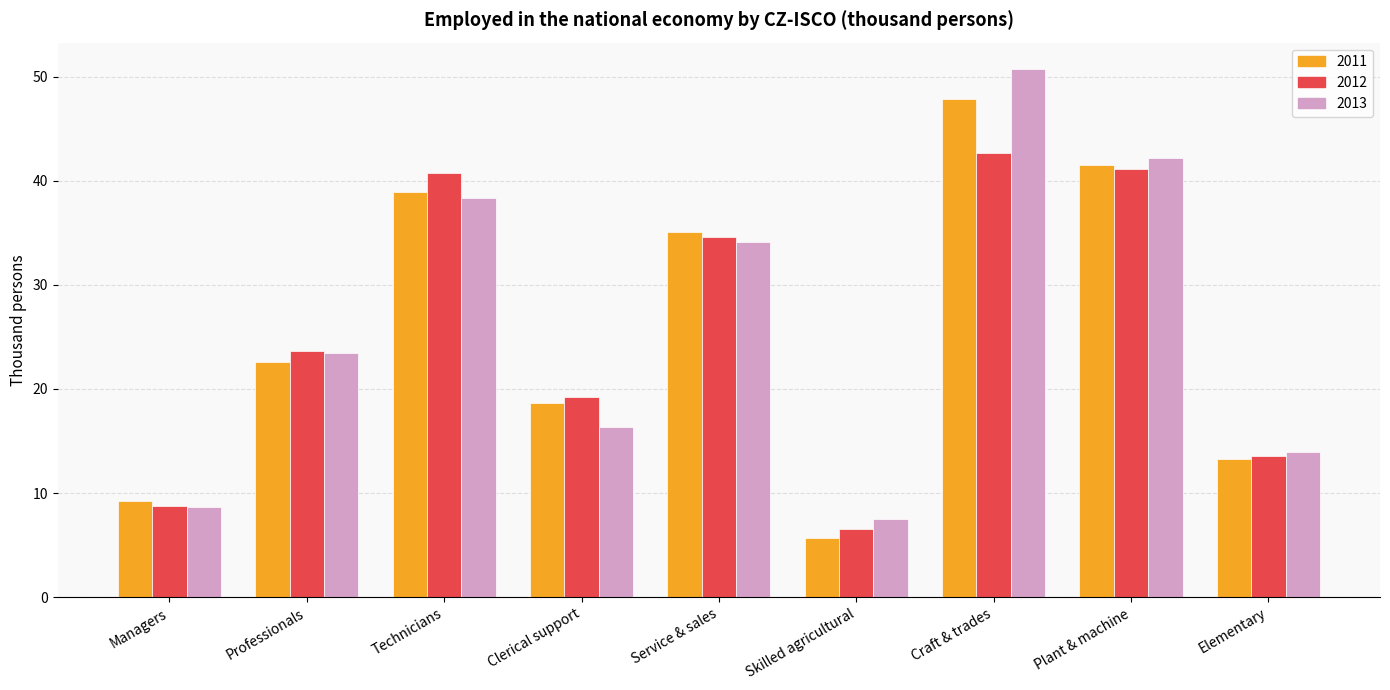

List the series in order of their peak value, lowest first.

2012, 2011, 2013